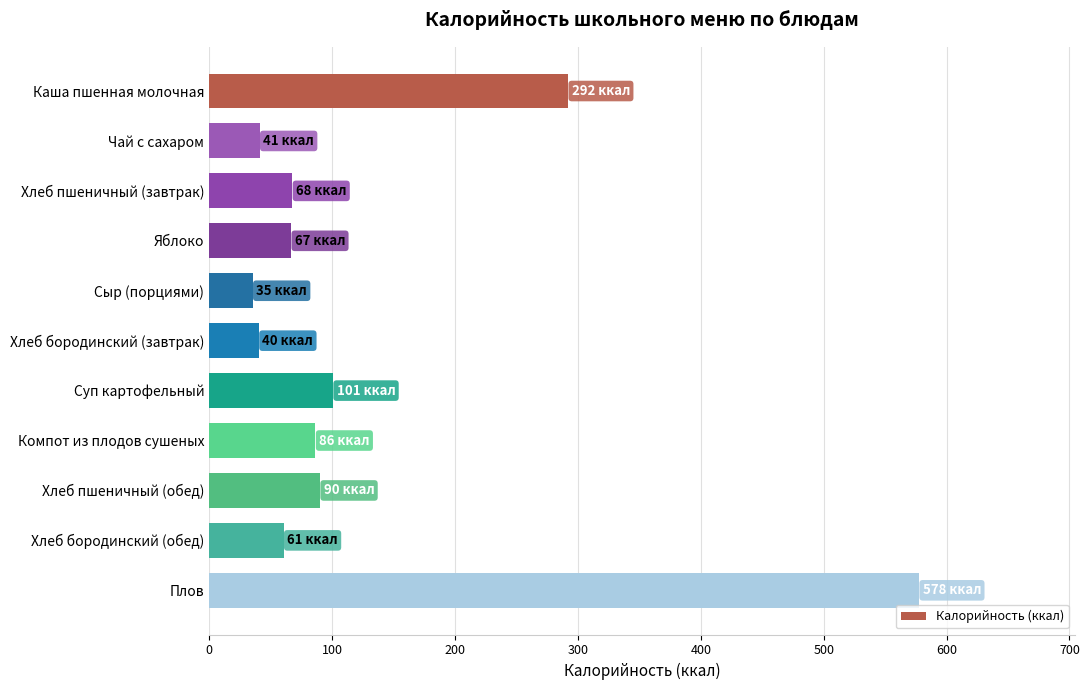

What is the average value?

132.6